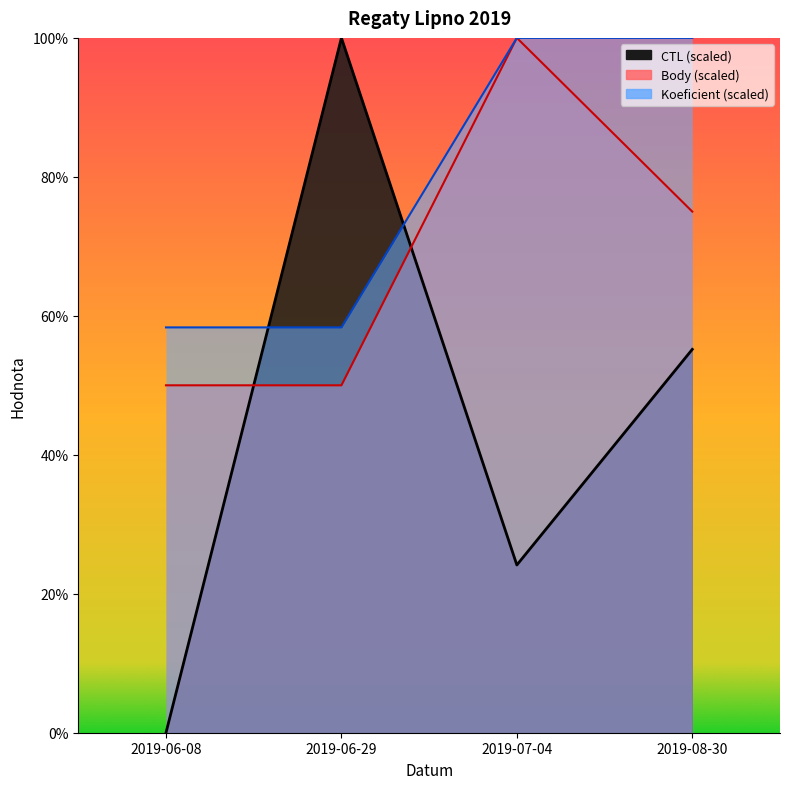

What position from the right is 2019-06-29?

3